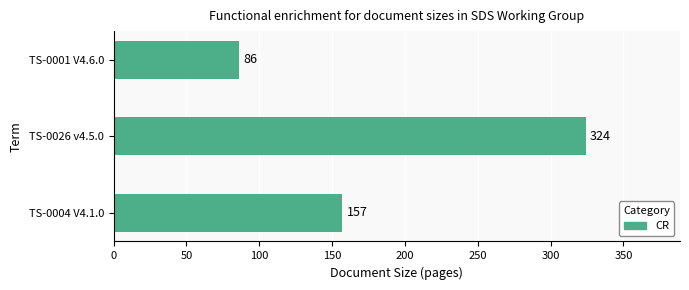

List the labels in order of value, smallest first.

TS-0001 V4.6.0, TS-0004 V4.1.0, TS-0026 v4.5.0